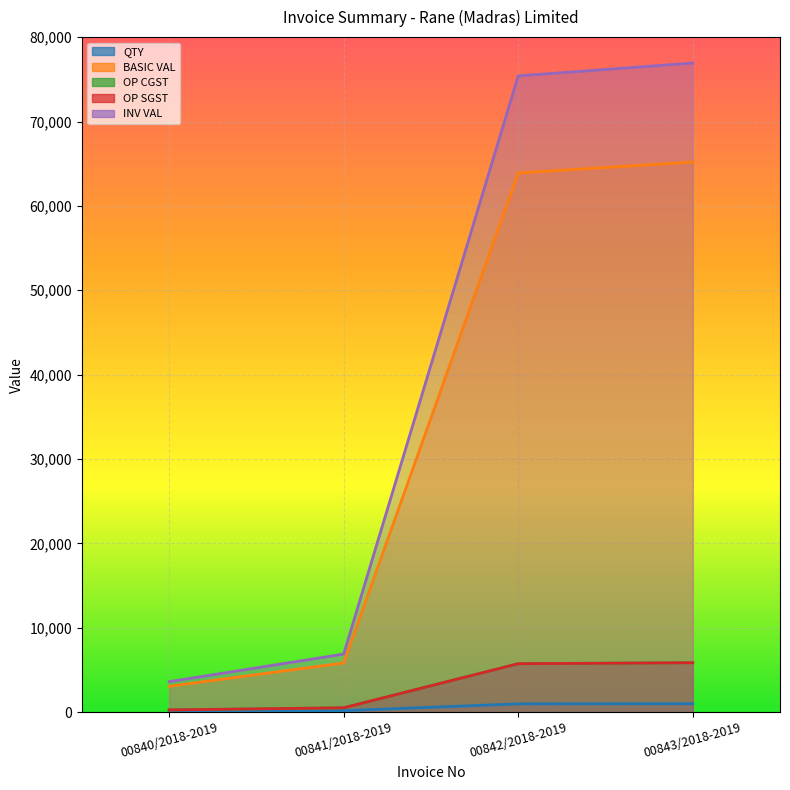

Rank the series at 00840/2018-2019 from highest to lowest value.

INV VAL, BASIC VAL, OP CGST, OP SGST, QTY